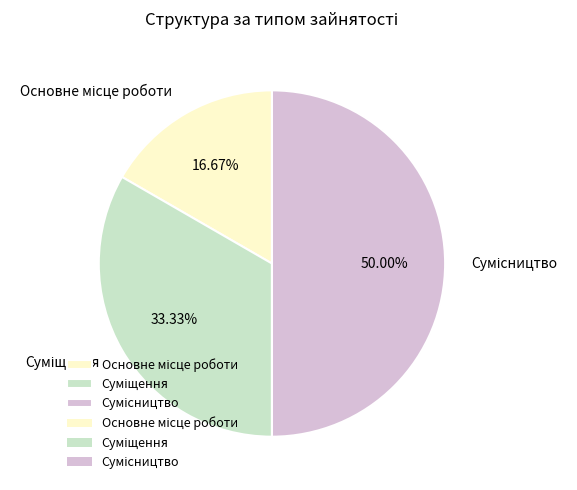

How many slices are in this pie chart?

3